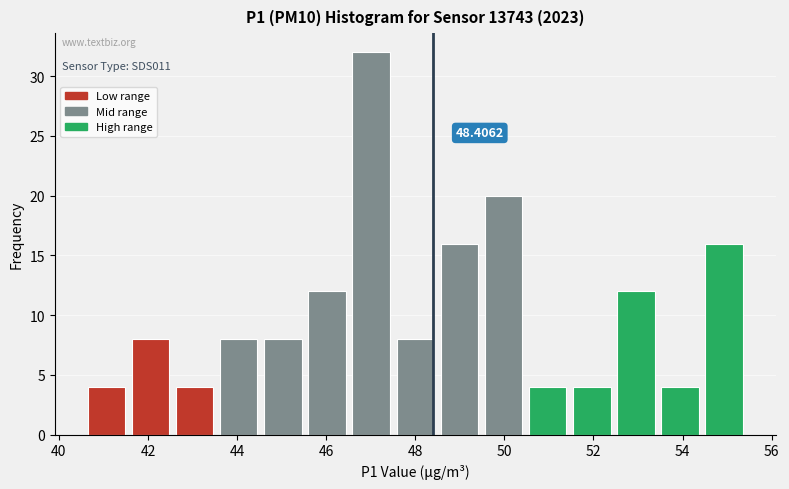

Over which range of the x-axis is the bar tallest?

46.6 to 47.6